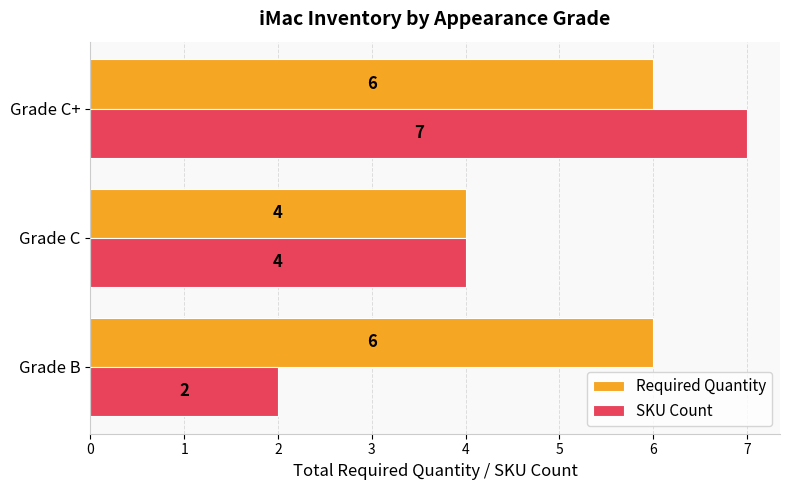

What is the highest value of the SKU Count series?

7